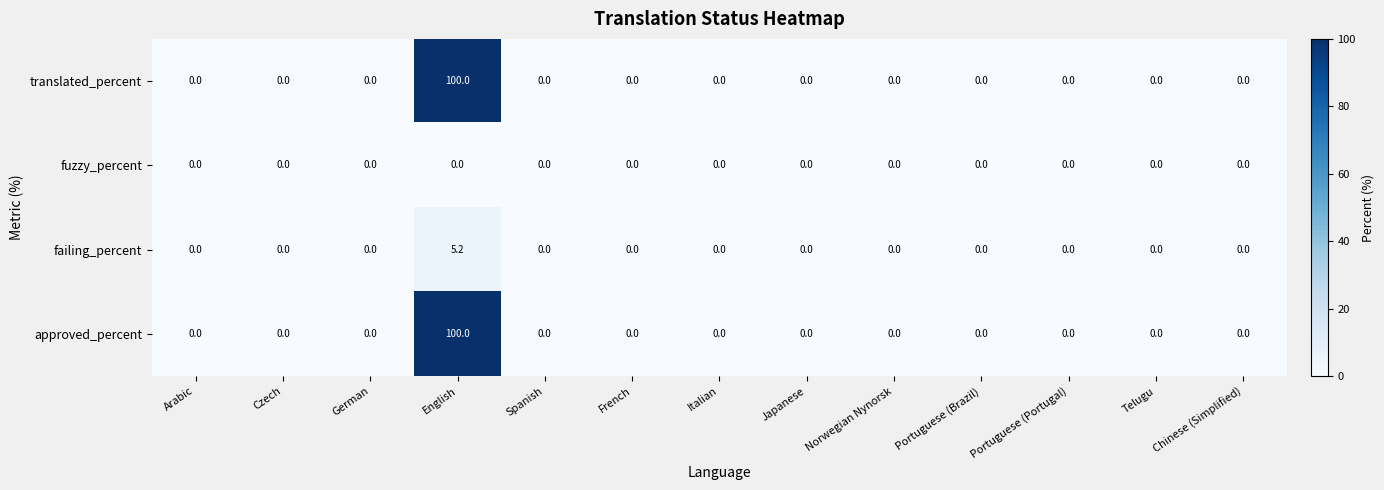

What is the greatest value displayed?

100.0